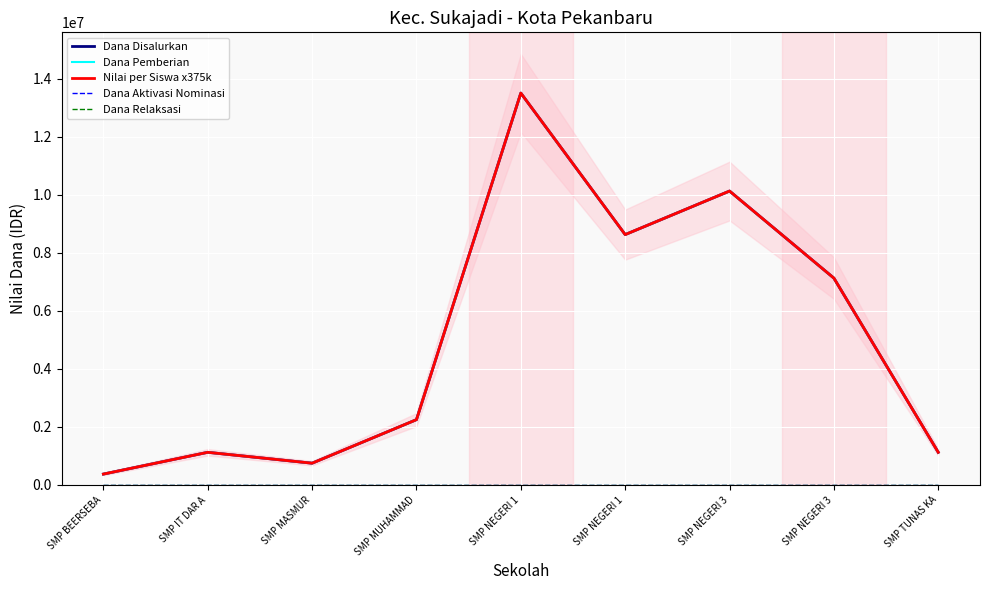

Count the number of categories in the chart.

9